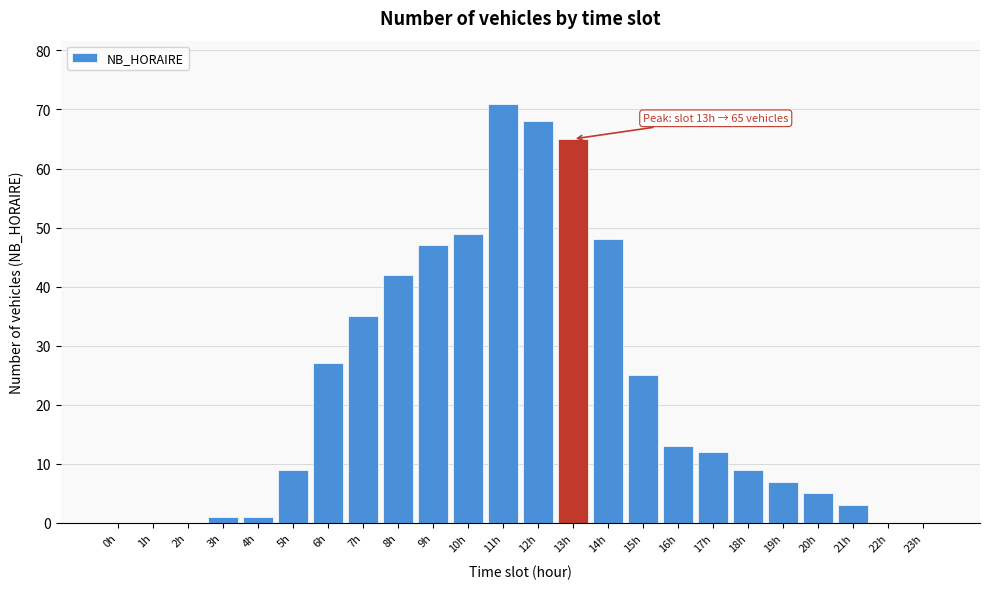

Reading right to left, extract all data points from this chart.

23h=0	22h=0	21h=3	20h=5	19h=7	18h=9	17h=12	16h=13	15h=25	14h=48	13h=65	12h=68	11h=71	10h=49	9h=47	8h=42	7h=35	6h=27	5h=9	4h=1	3h=1	2h=0	1h=0	0h=0